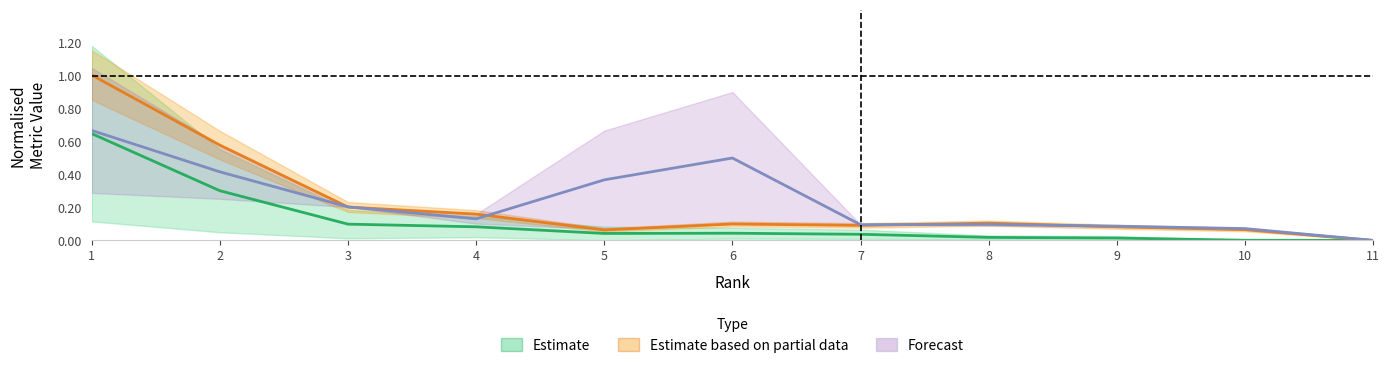

The value of Forecast at 9 is 0.1. True or false?

True